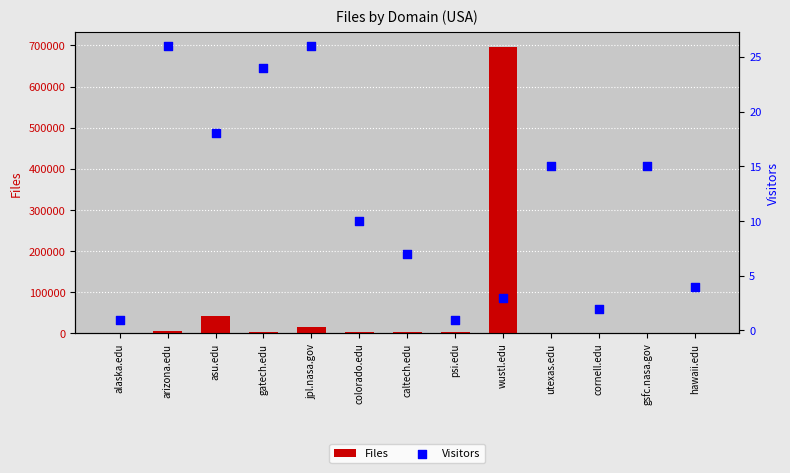

What are all the series names shown in the legend?

Files, Visitors